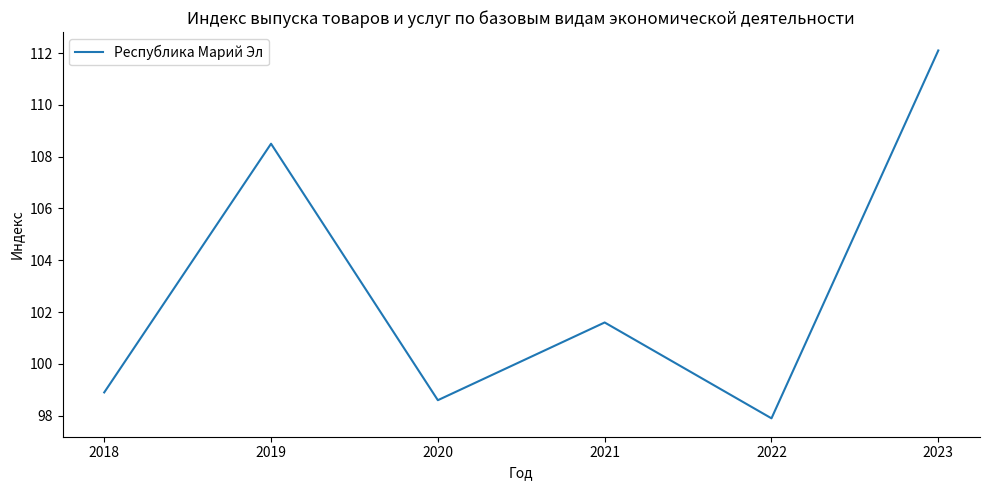

What is the difference between the second highest and second lowest values?

9.9